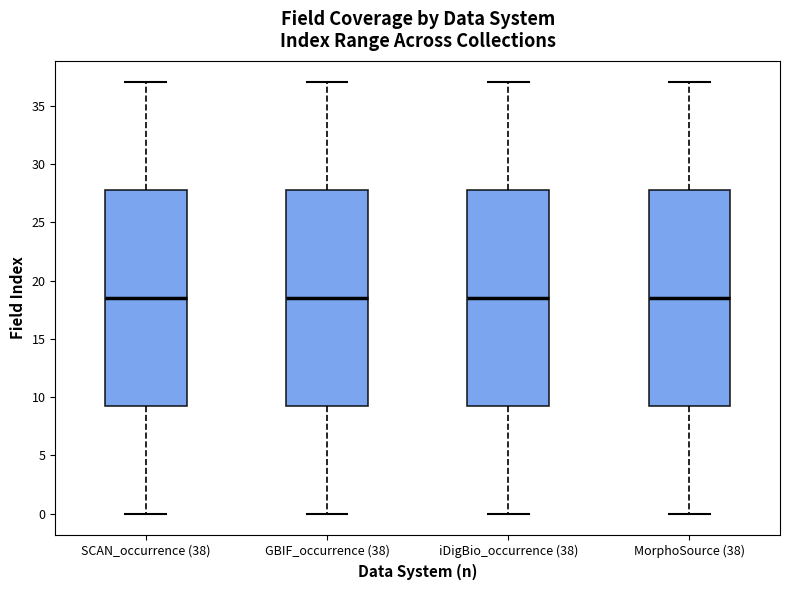

Where is the upper edge of the box for iDigBio_occurrence (38) on the y-axis? The values are not printed on the chart, so give them approximately, as read against the axis.

28.0